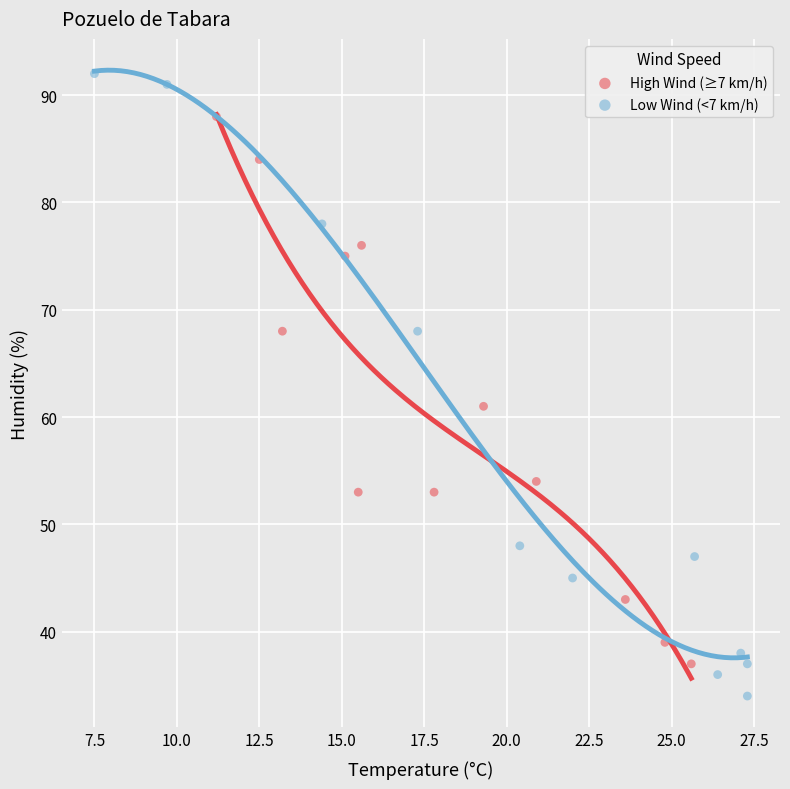

Which series reaches the maximum Y coordinate?

Low Wind (<7 km/h)